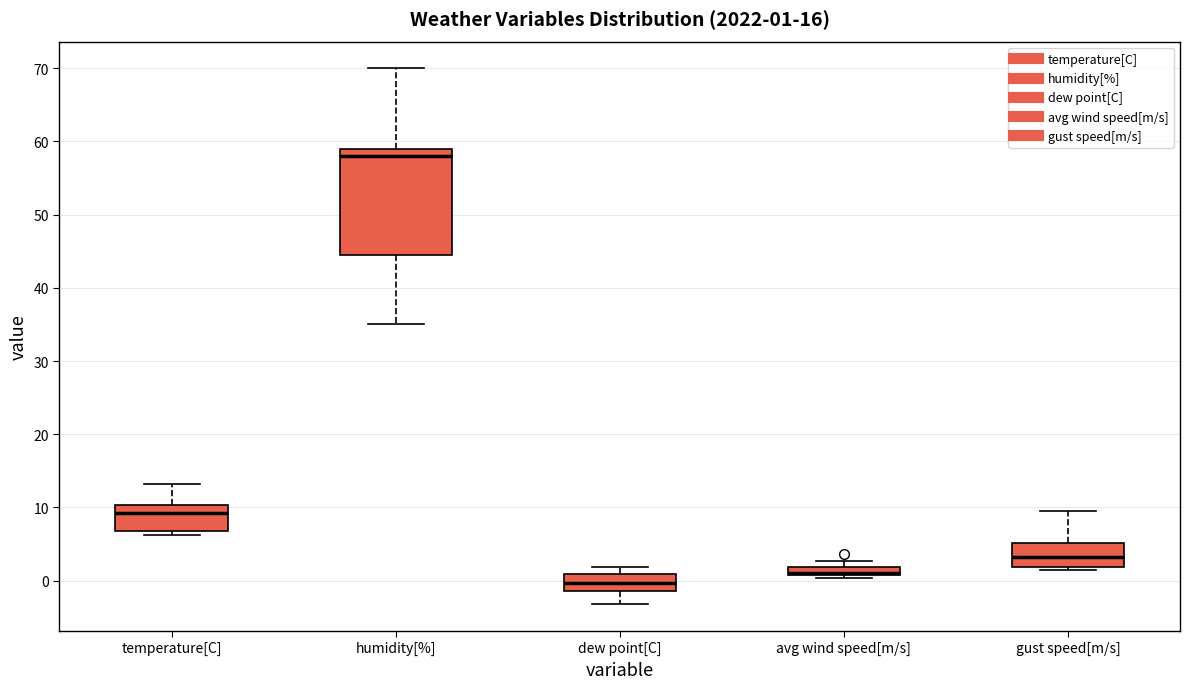

Comparing the boxes themselves (not the whiskers), which one is the tallest?

humidity[%]